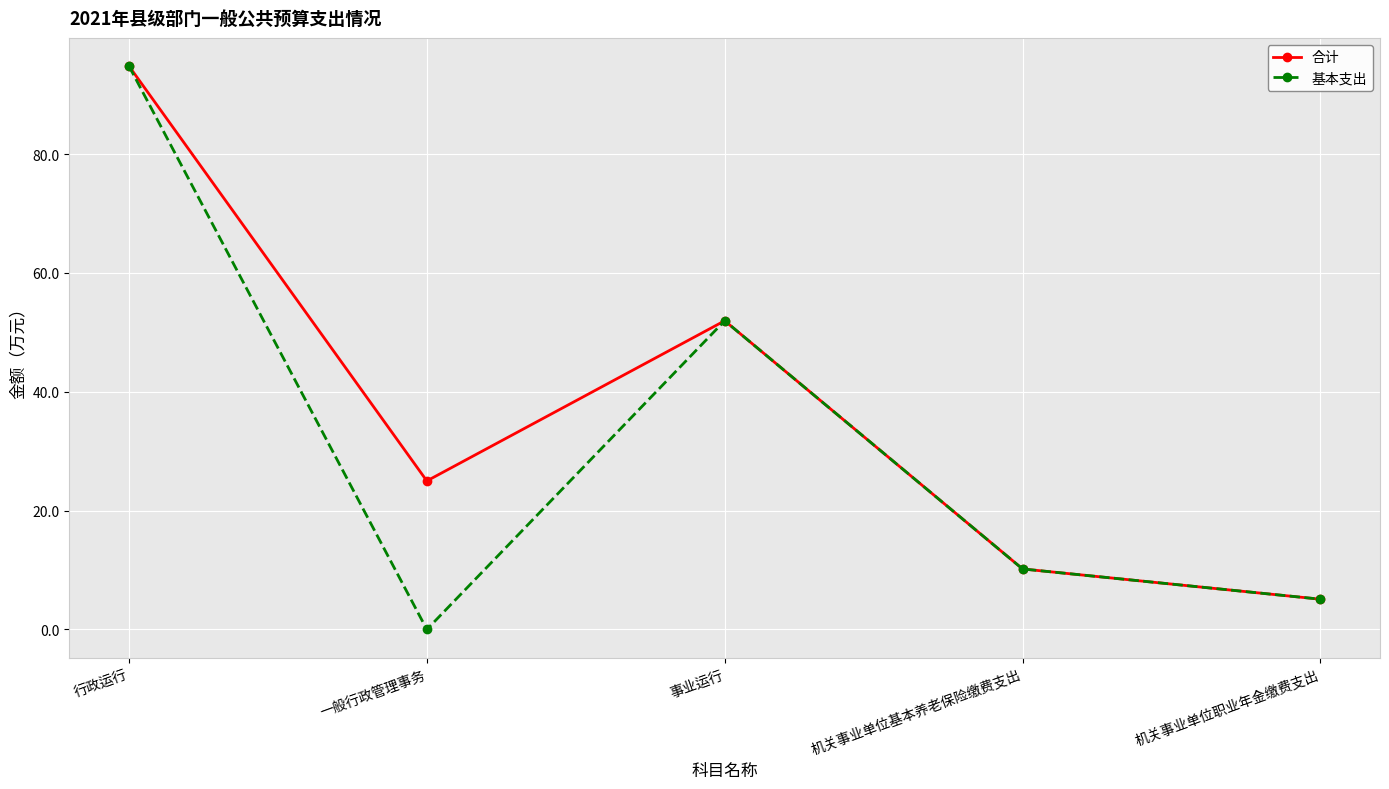

Reading left to right, transcribe all the data shown in this chart.

合计: 行政运行=94.8	一般行政管理事务=25.0	事业运行=52.0	机关事业单位基本养老保险缴费支出=10.2	机关事业单位职业年金缴费支出=5.1
基本支出: 行政运行=94.8	一般行政管理事务=0.0	事业运行=52.0	机关事业单位基本养老保险缴费支出=10.2	机关事业单位职业年金缴费支出=5.1